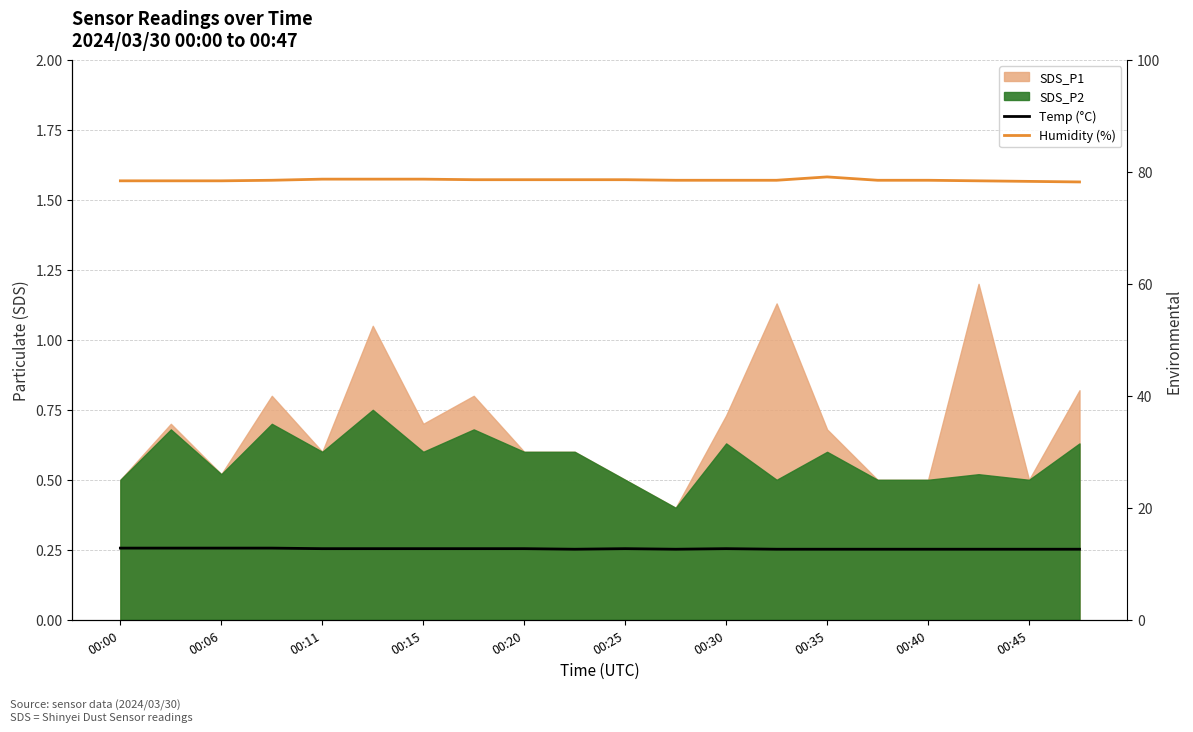

True or false: Temp (°C) has more than 2 interior local peaks.

False